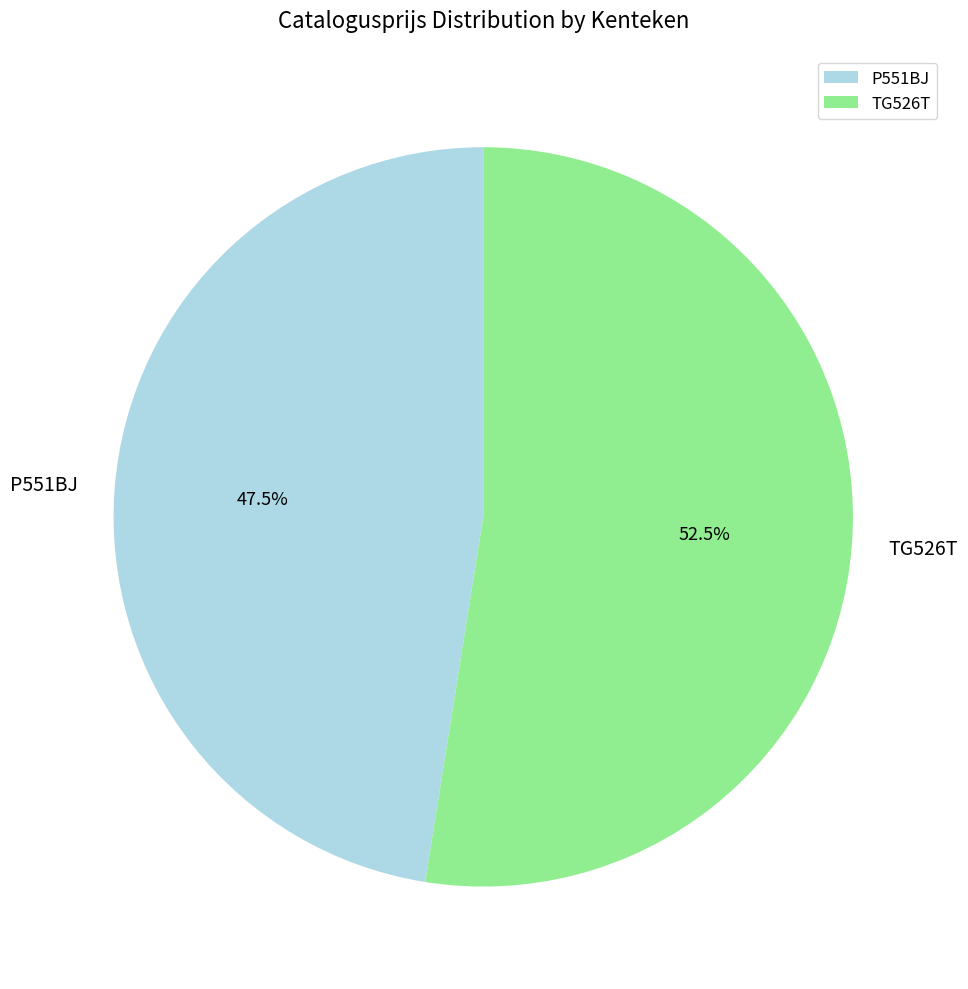

Which category has the biggest portion of the pie?

TG526T